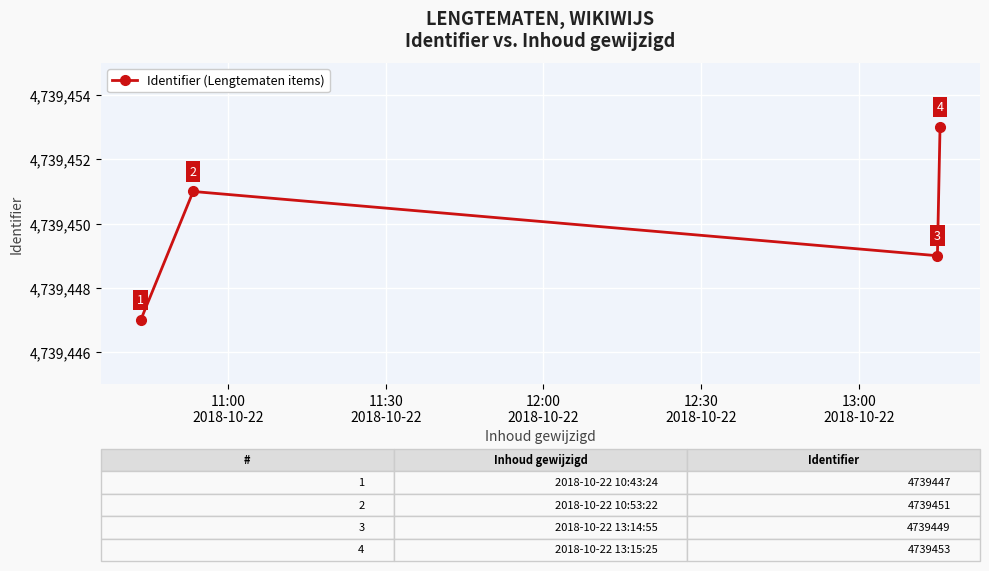

What is the difference between the maximum and minimum values?

6